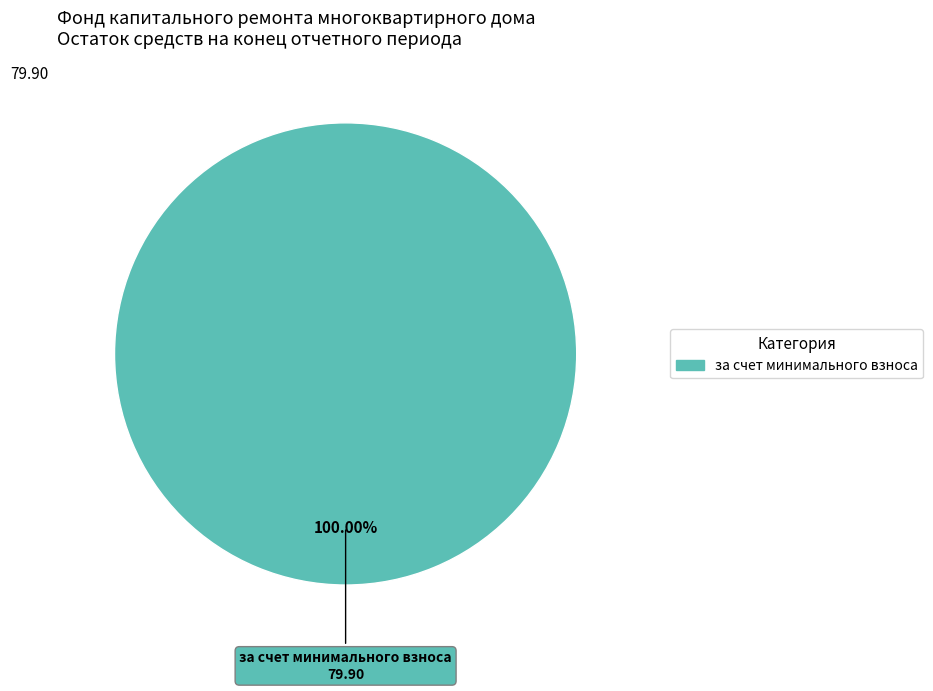

Is there any slice that represents more than half of the pie?

Yes